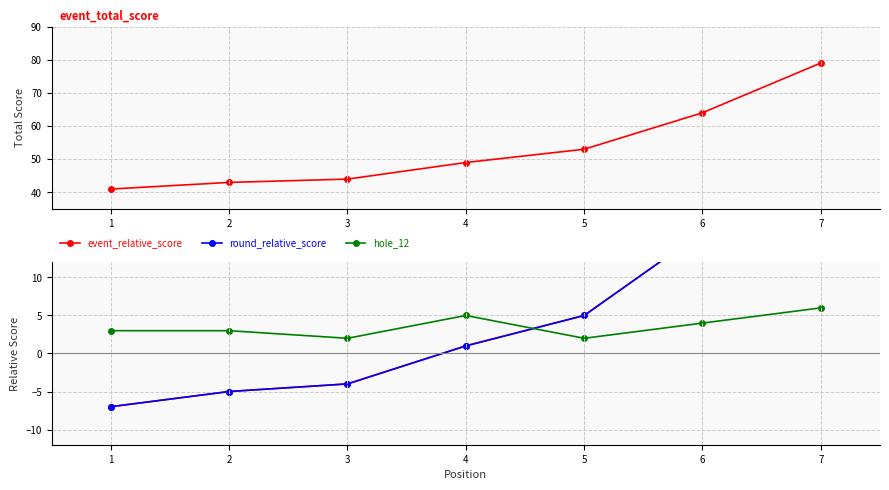

Reading left to right, transcribe all the data shown in this chart.

event_total_score: 41	43	44	49	53	64	79
event_relative_score: -7	-5	-4	1	5	16	31
round_relative_score: -7	-5	-4	1	5	16	31
hole_12: 3	3	2	5	2	4	6